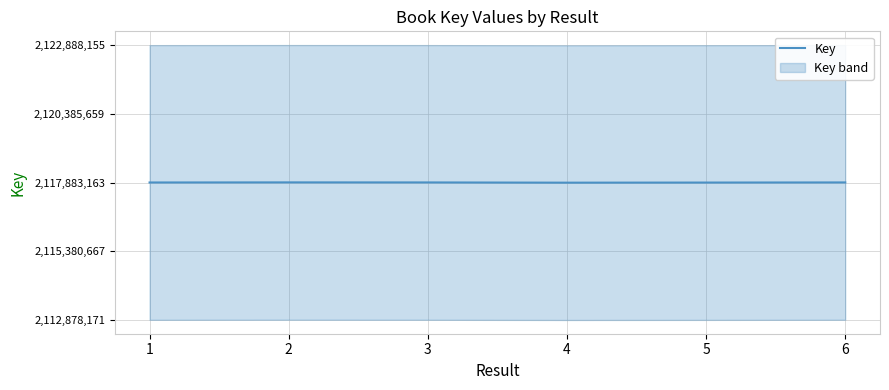

Count the number of values greater than 2117886470.

2